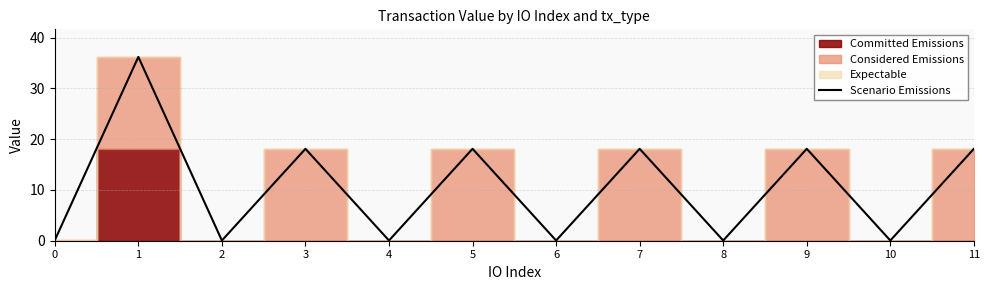

Does the chart have visible grid lines?

Yes